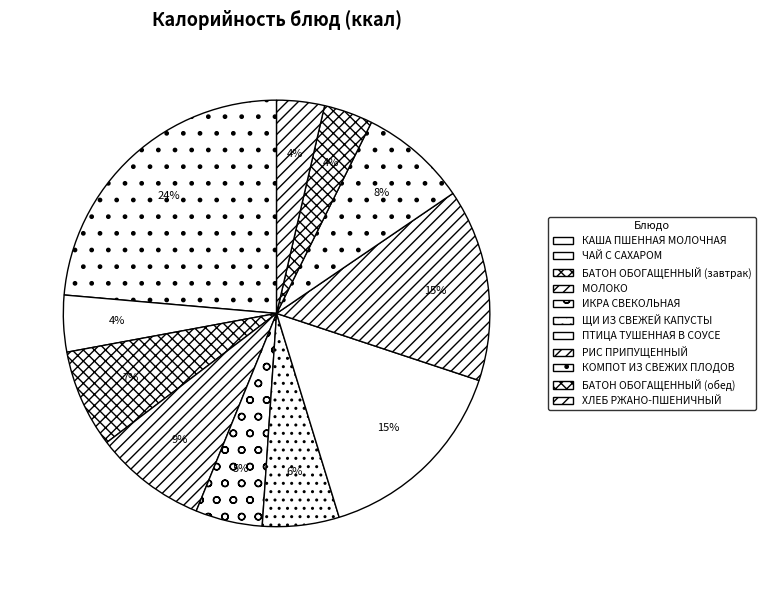

To the nearest percent, what percentage of the pie is КОМПОТ ИЗ СВЕЖИХ ПЛОДОВ?

8%